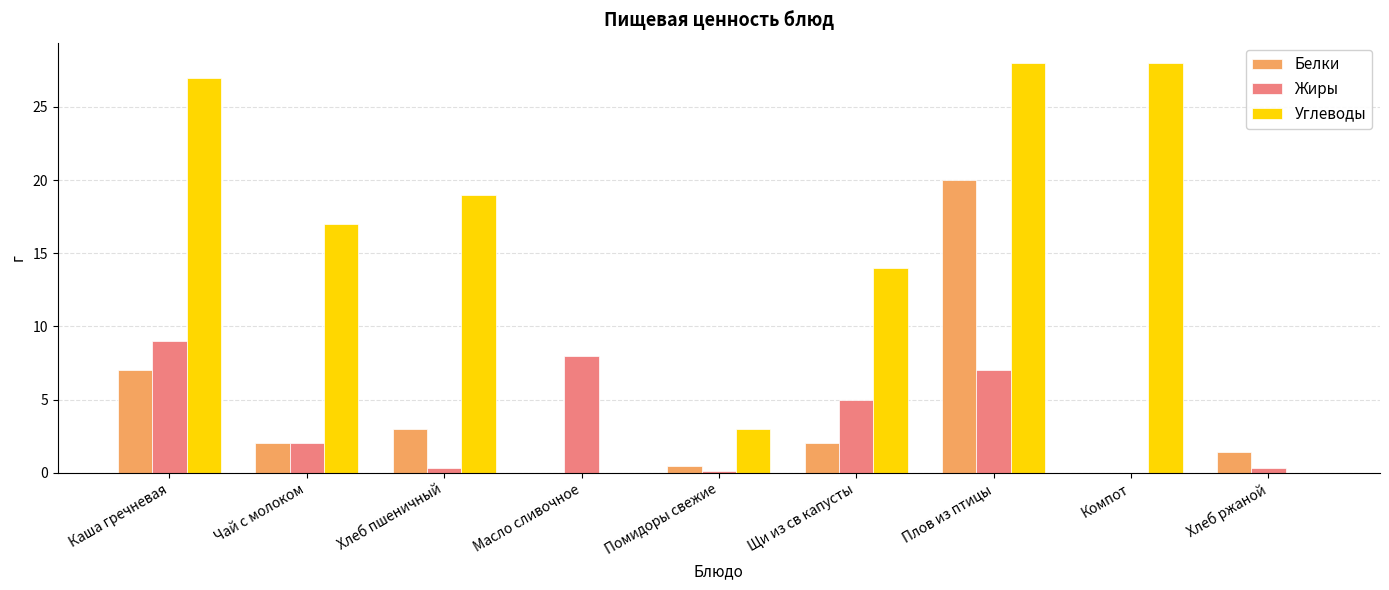

What is the difference between the Углеводы values at Компот and Хлеб ржаной?

28.0